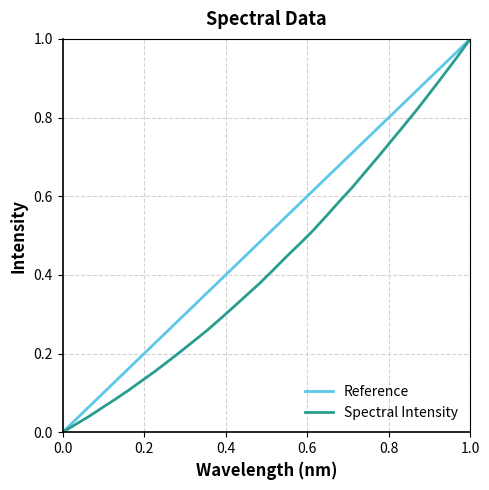

True or false: Spectral Intensity has a value of 0.4 at 0.0.

False